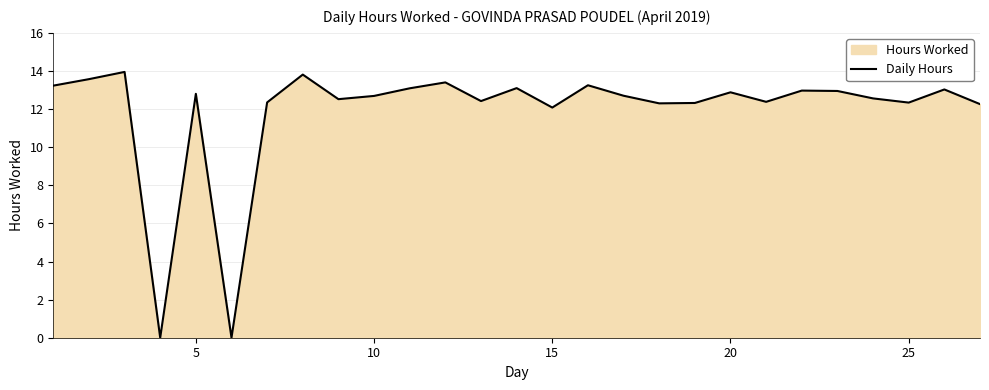

The chart shows a value of 17.7 at 17. True or false?

False